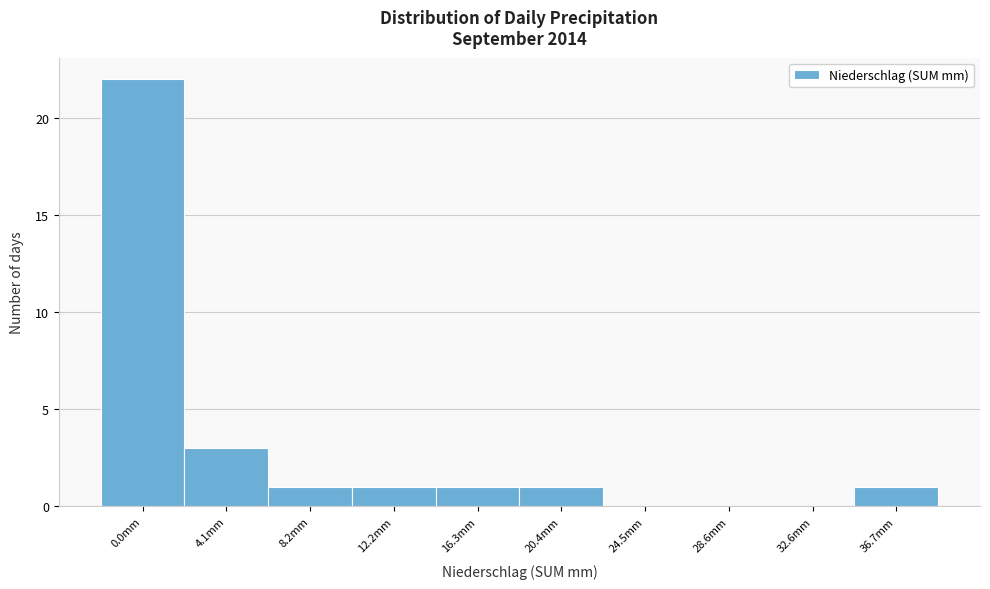

Reading left to right, list all the values displayed in this chart.

0.0mm=22	4.1mm=3	8.2mm=1	12.2mm=1	16.3mm=1	20.4mm=1	24.5mm=0	28.6mm=0	32.6mm=0	36.7mm=1